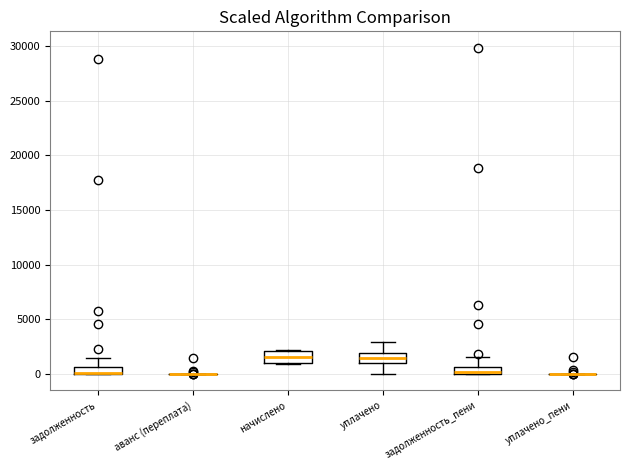

Where is the upper edge of the box for задолженность on the y-axis? The values are not printed on the chart, so give them approximately, as read against the axis.

500